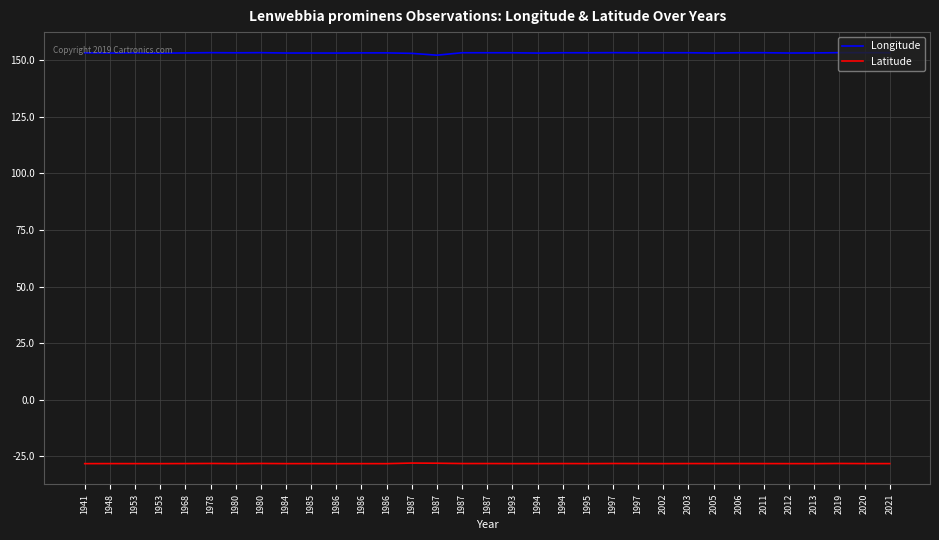

Does the chart display data point markers on the line(s)?

No